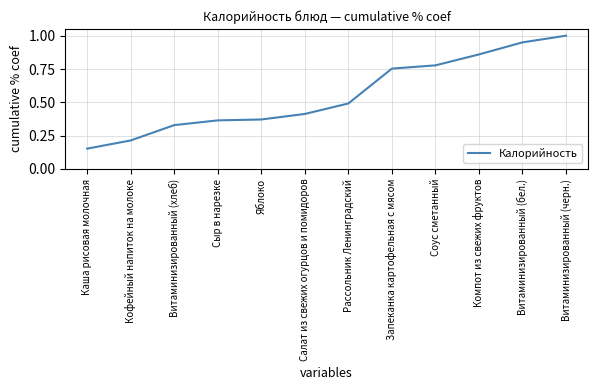

What value does the data have at Рассольник Ленинградский?

0.5